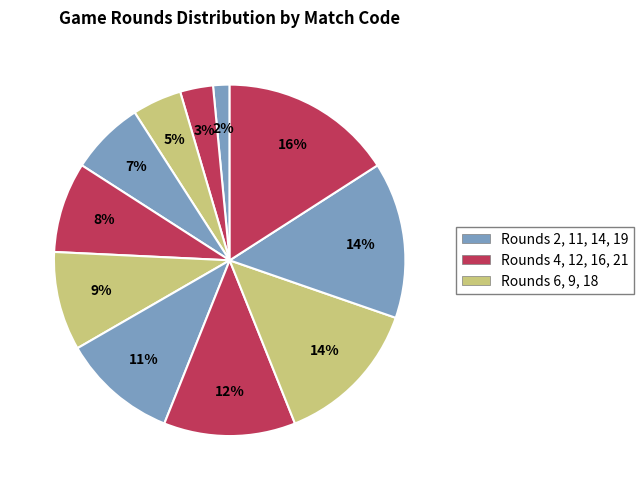

How many segments does this pie chart have?

11